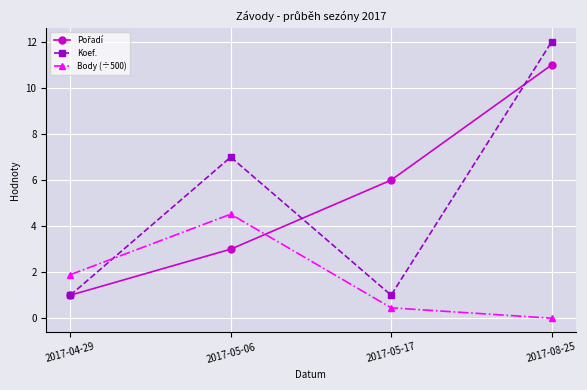

What is the average value of the Body (÷500) series?

1.7